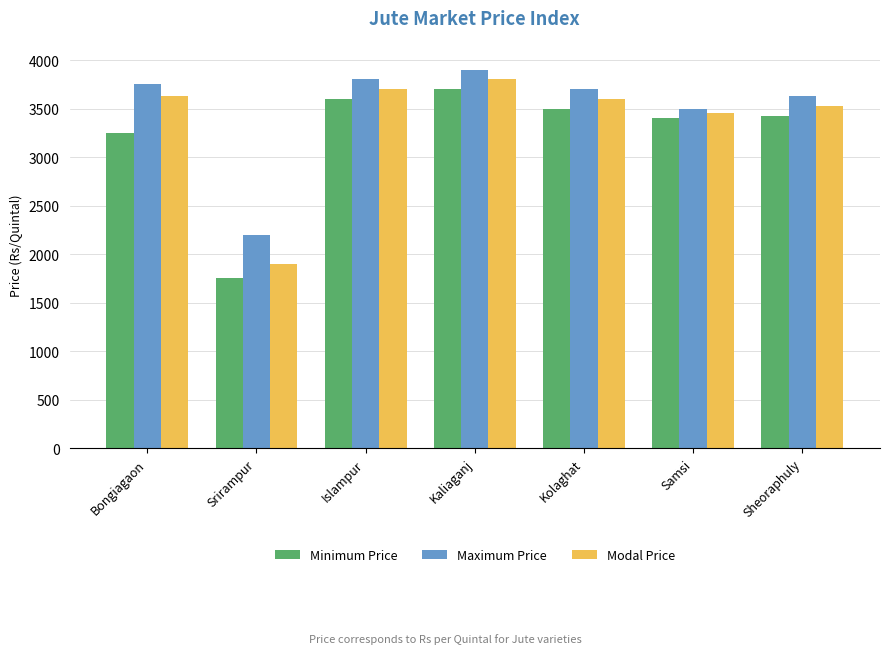

Rank the series by their average value, from lowest to highest.

Minimum Price, Modal Price, Maximum Price